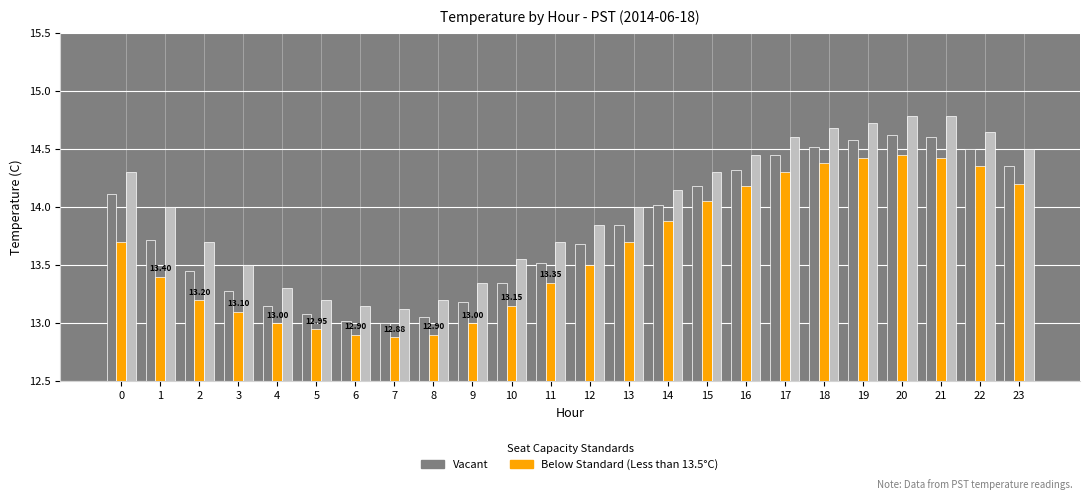

What is the total value across all series at 5?

39.2